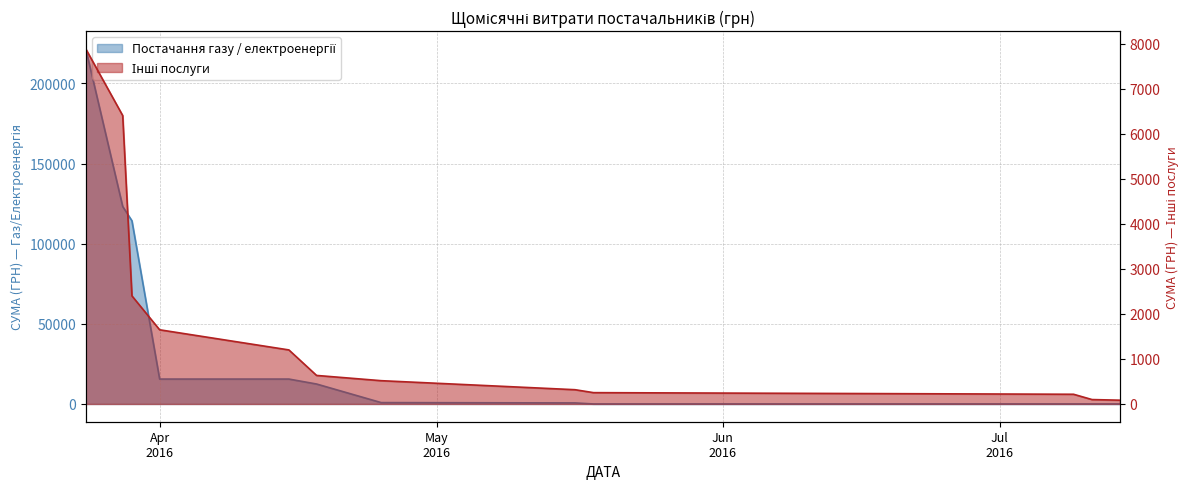

Reading left to right, transcribe all the data shown in this chart.

Постачання газу / електроенергії: 221537.9	123192.2	114291.4	15540.7	15540.7	12449.0	848.9	655.2	0.0	0.0	0.0	0.0
Інші послуги: 7883.8	6403.2	2400.0	1647.0	1200.0	633.5	517.0	316.6	251.4	215.5	97.8	84.0